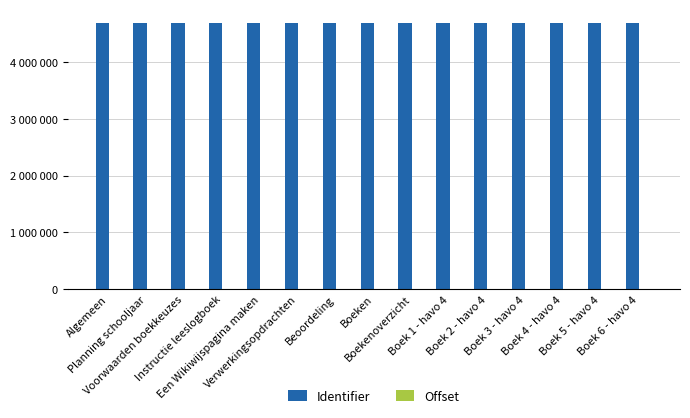

What is the difference between the second highest and second lowest values in the Identifier series?

18